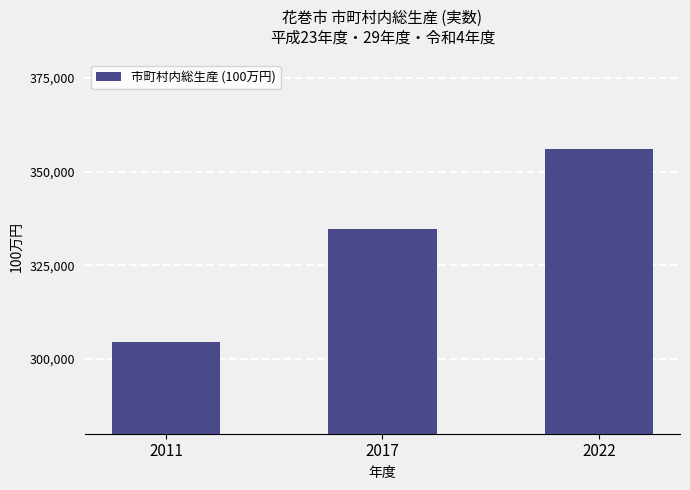

The value at 2011 is 548018. True or false?

False